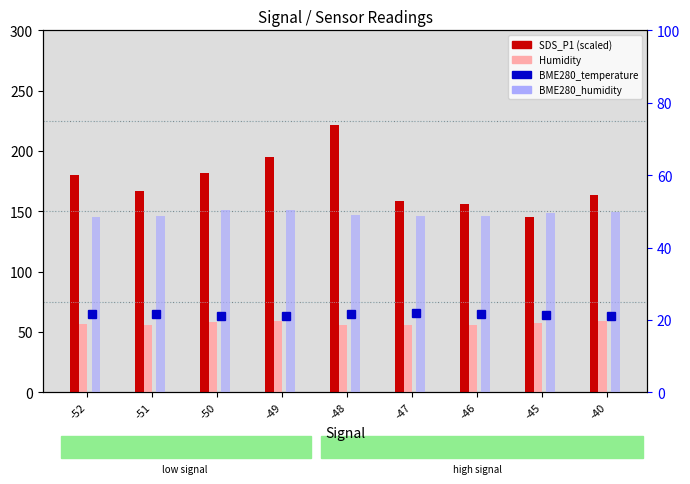

At which category does the chart reach its minimum across all series?

-49